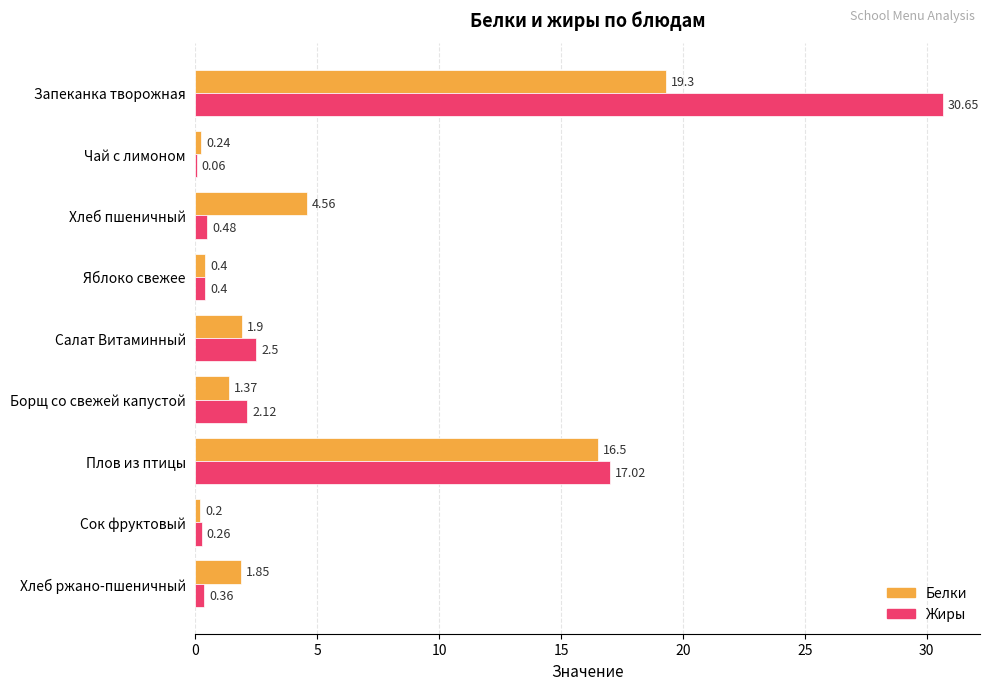

What is the sum of the Белки values at Хлеб пшеничный and Борщ со свежей капустой?

5.9